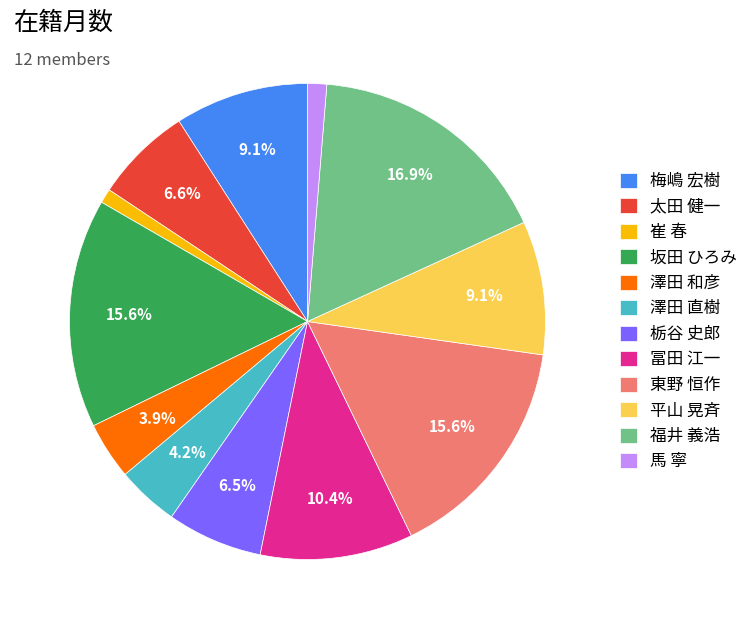

Count the number of slices in the pie.

12